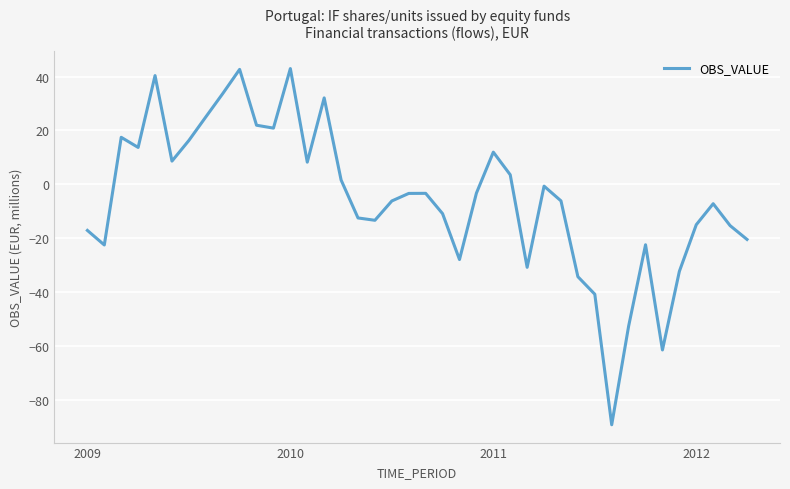

What is the maximum value shown in the chart?

43.0